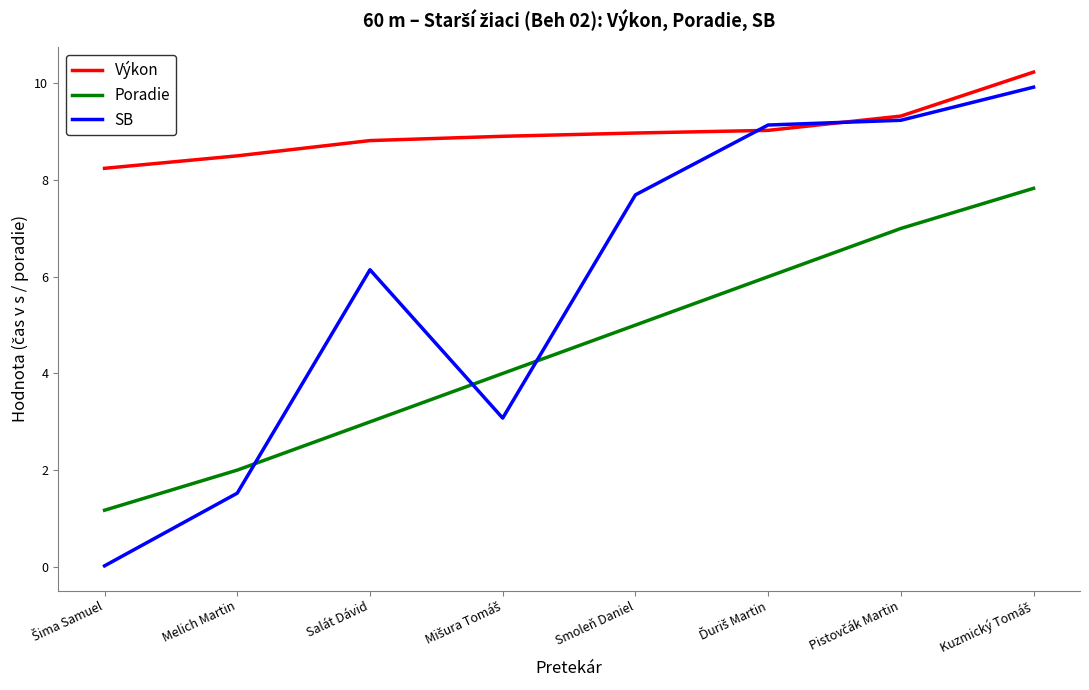

Which series has the largest range (max minus min)?

SB